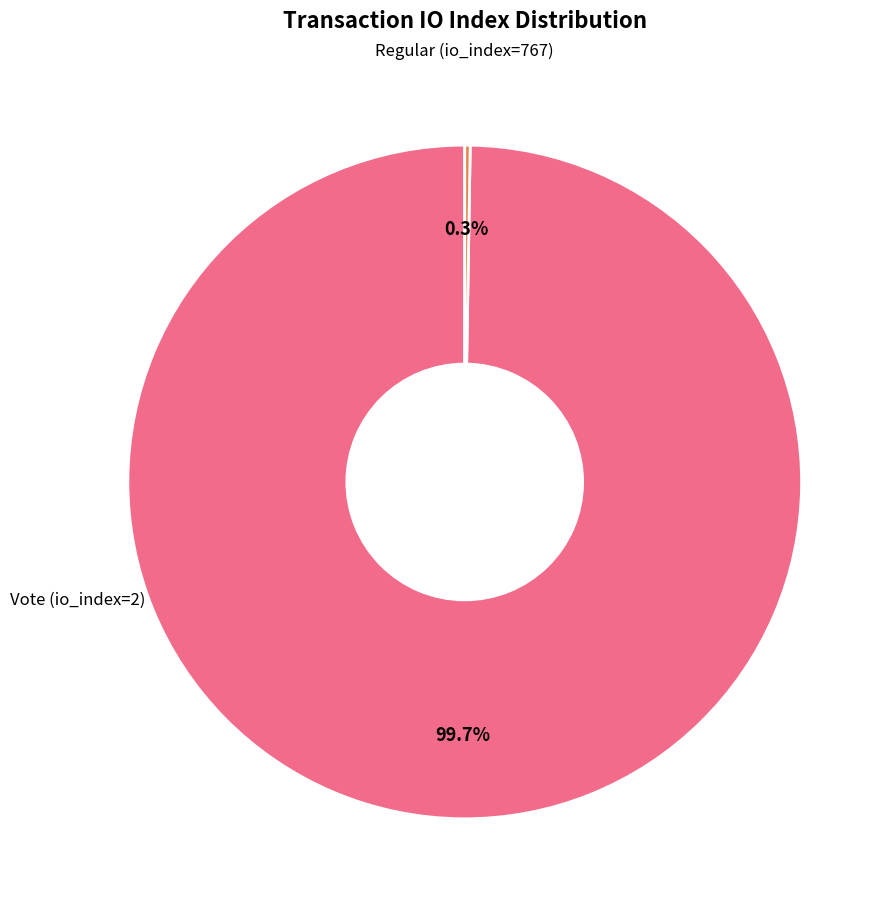

Is there a majority slice in this chart?

Yes